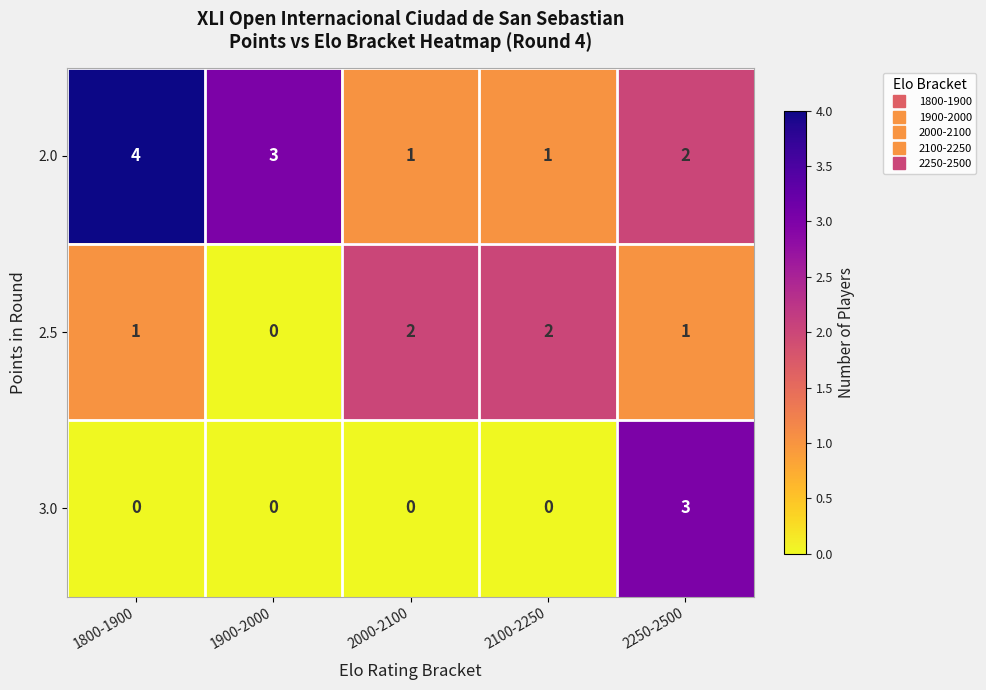

Reading right to left, transcribe all the data shown in this chart.

2.0: 2	1	1	3	4
2.5: 1	2	2	0	1
3.0: 3	0	0	0	0